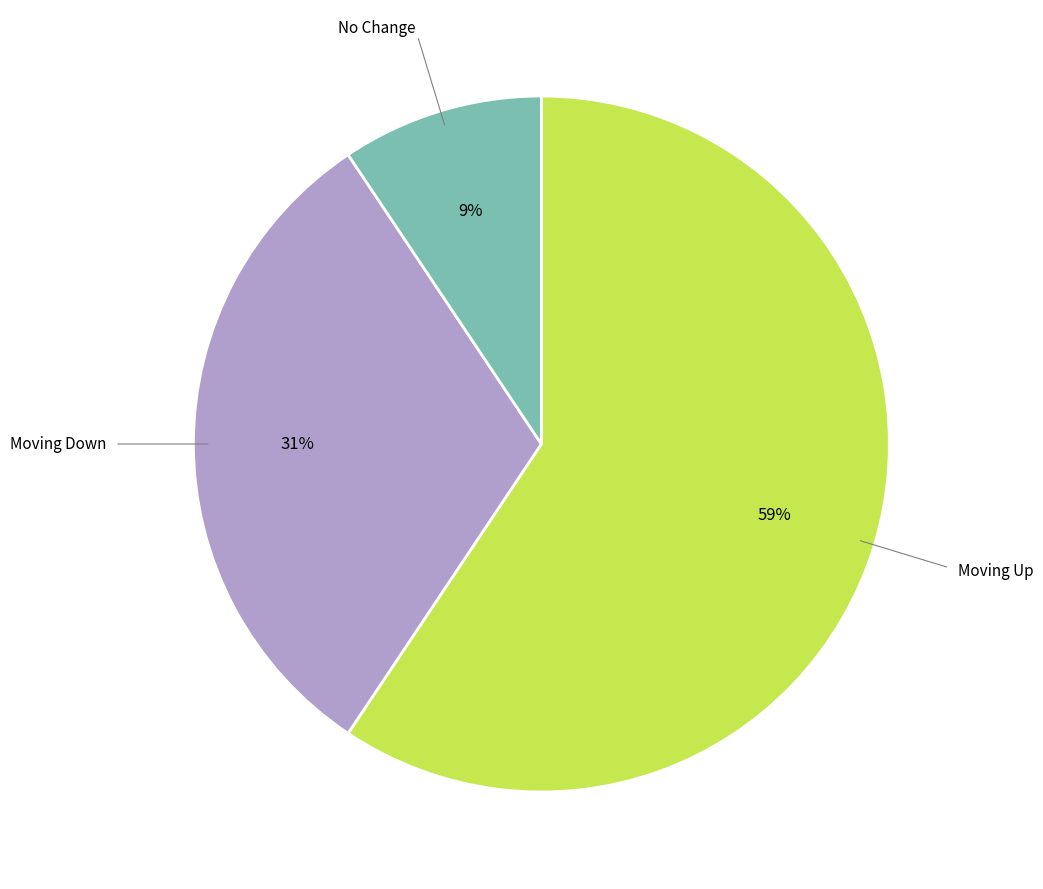

Is there a majority slice in this chart?

Yes